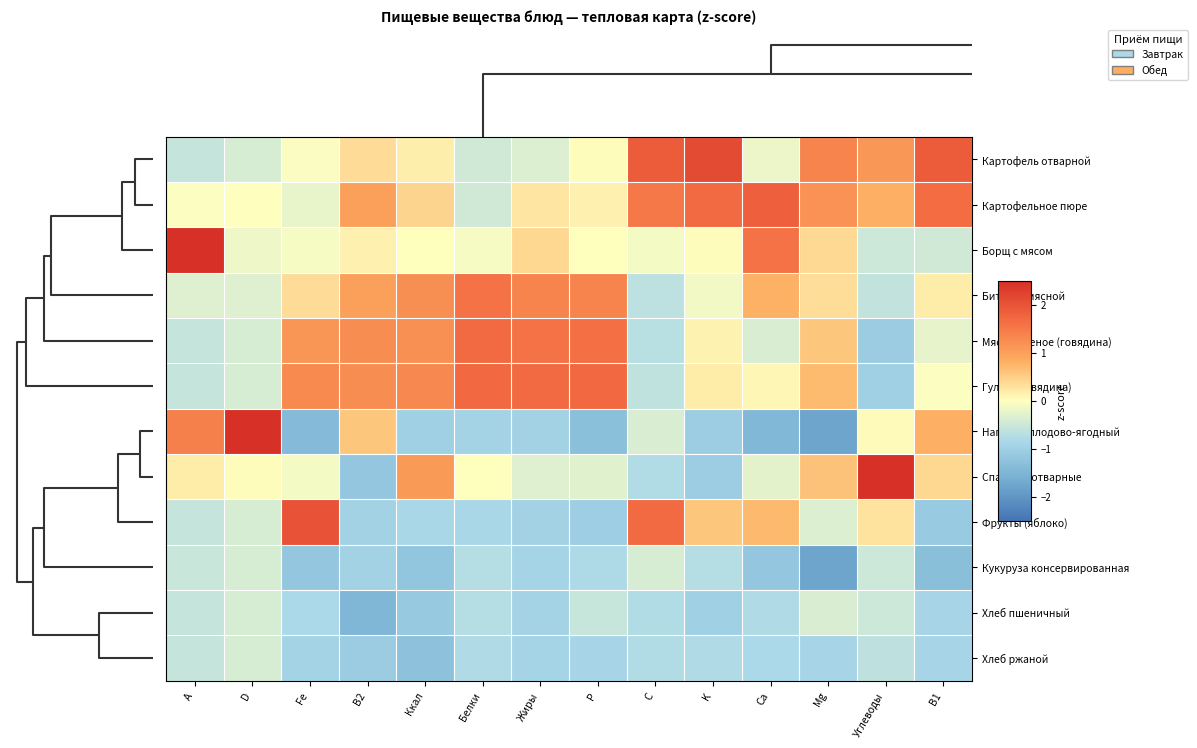

How many series are shown in this chart?

12